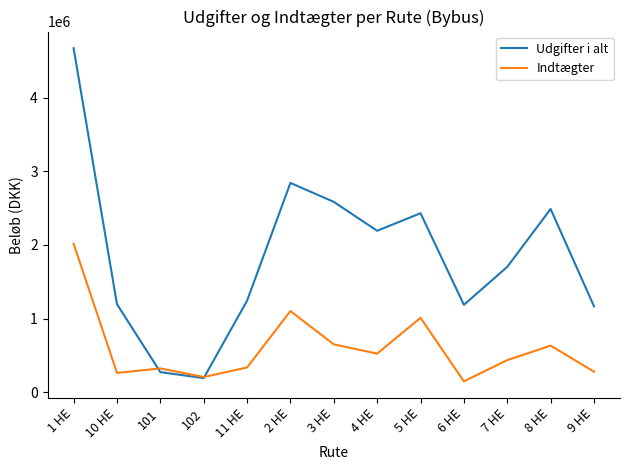

What is the average value of the Indtægter series?

608417.2